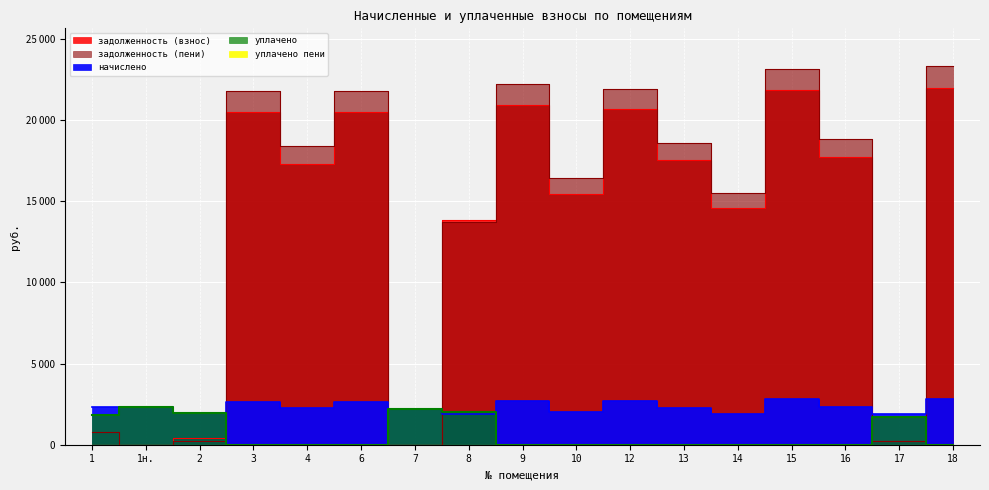

What is the sum of all задолженность (взнос) values?

223485.7